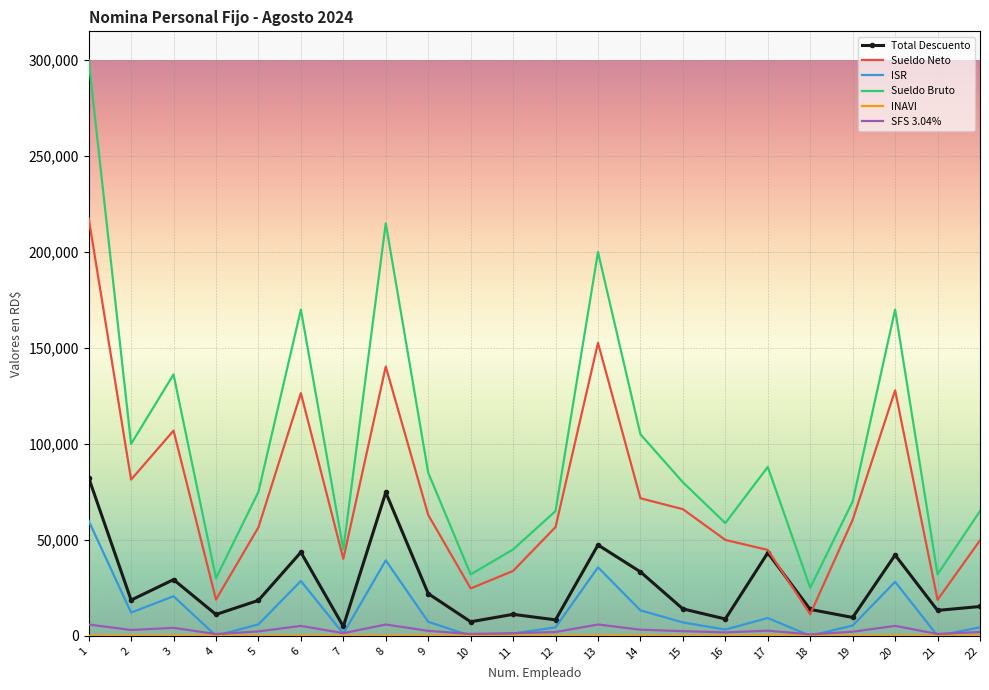

Which series has the largest range (max minus min)?

Sueldo Bruto